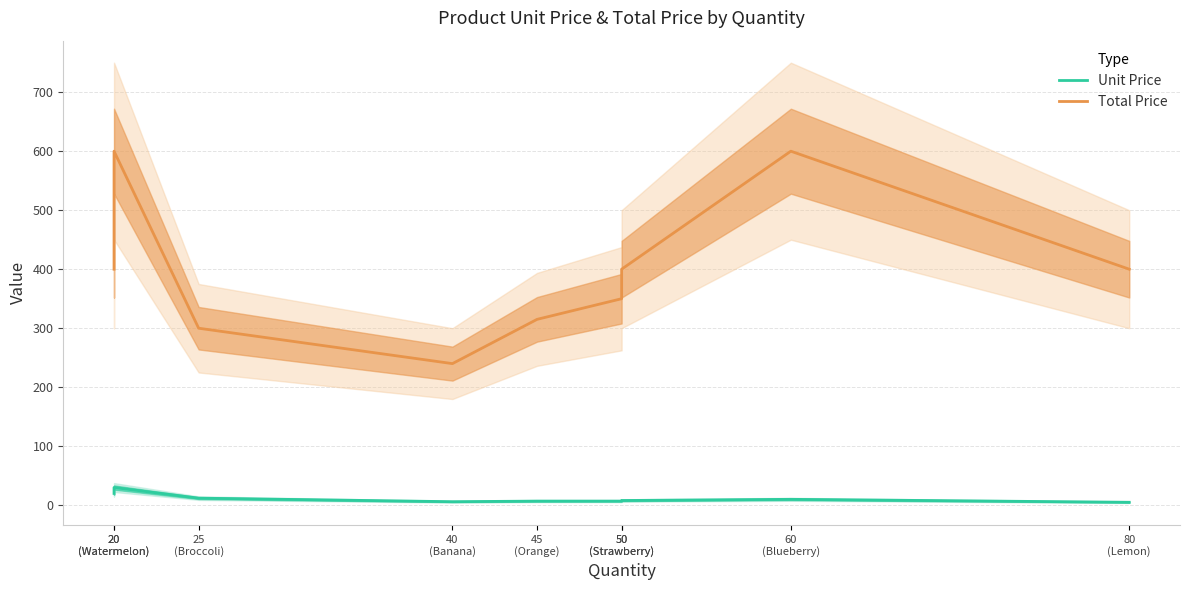

Where does the Total Price series first go above 400?

20
(Watermelon)